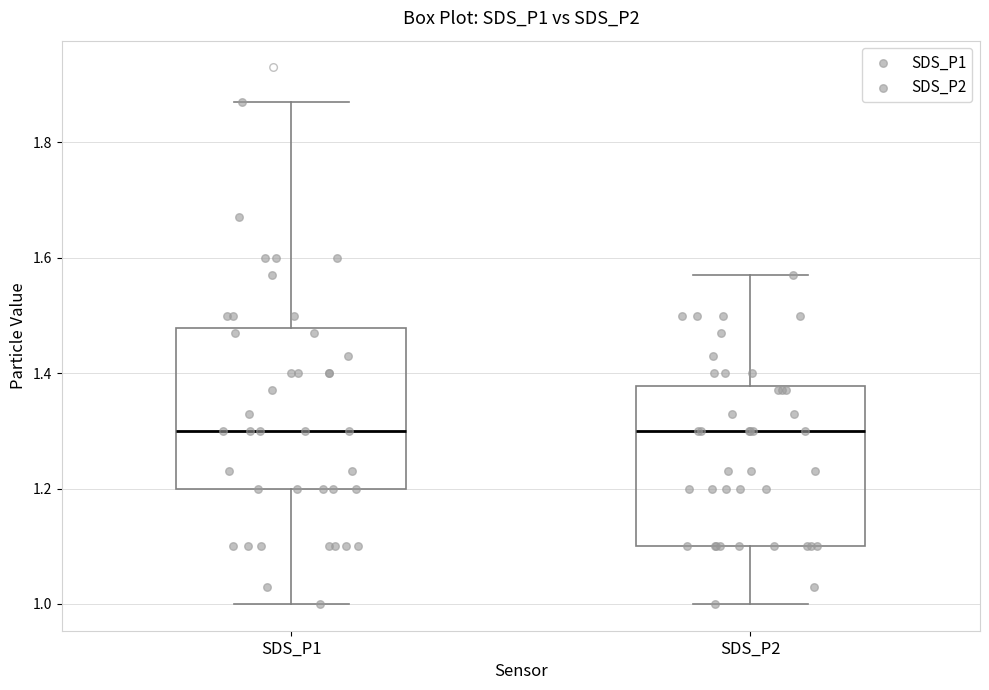

Reading left to right, transcribe this box plot: for each box, give where its median line is, the range the box spans, and where its two whiskers end, as read against the y-axis. The values are not printed on the chart, so give them approximately, as read against the axis.

SDS_P1: median 1.30, box 1.20 to 1.48, whiskers 1.00 to 1.88
SDS_P2: median 1.30, box 1.10 to 1.38, whiskers 1.00 to 1.58